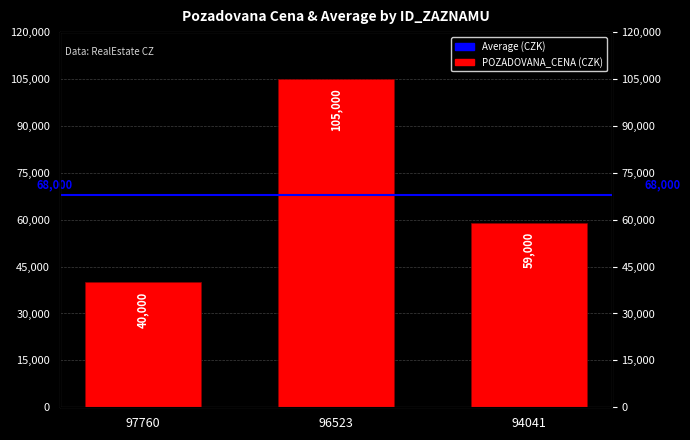

How many data points are less than 59000?

1